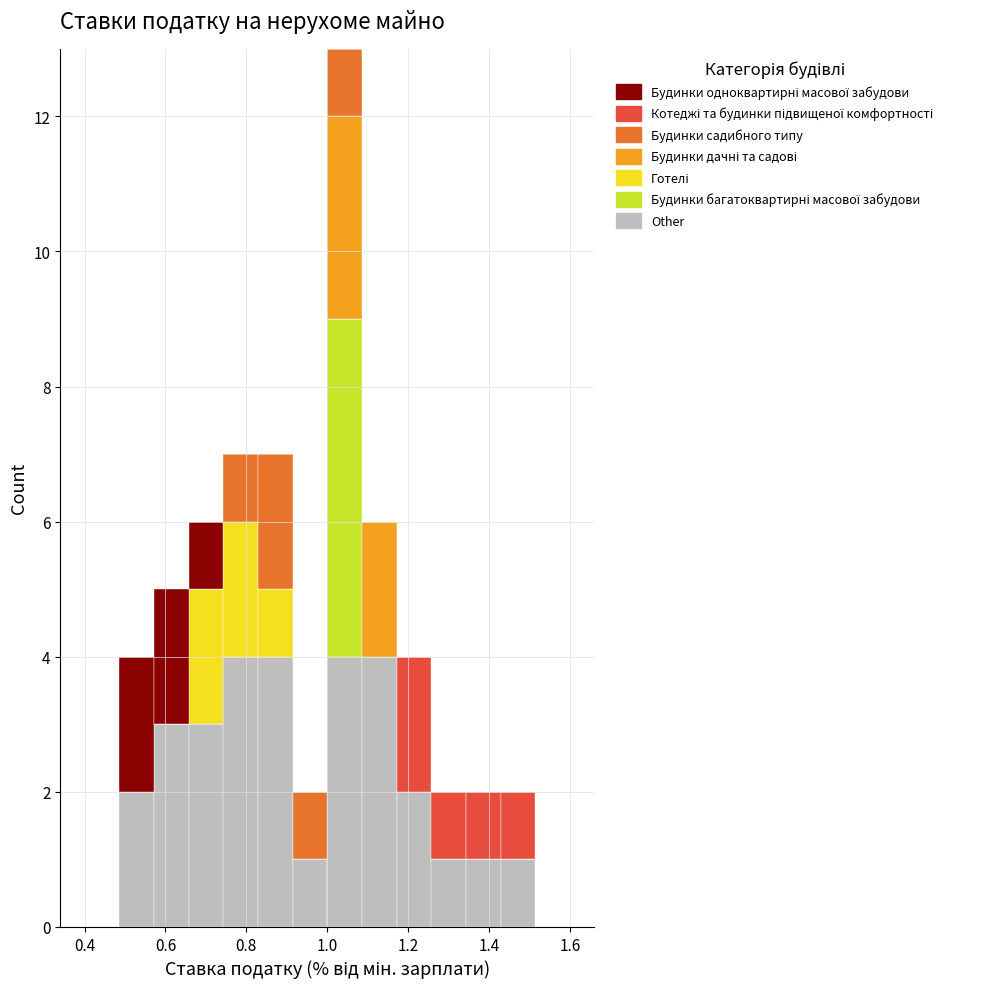

What is the total height of the stacked bar covering 0.58 to 0.66 on the x-axis? Neither the bar edges nor the heights are printed on the chart, so give them approximately, as read against the axes.

5